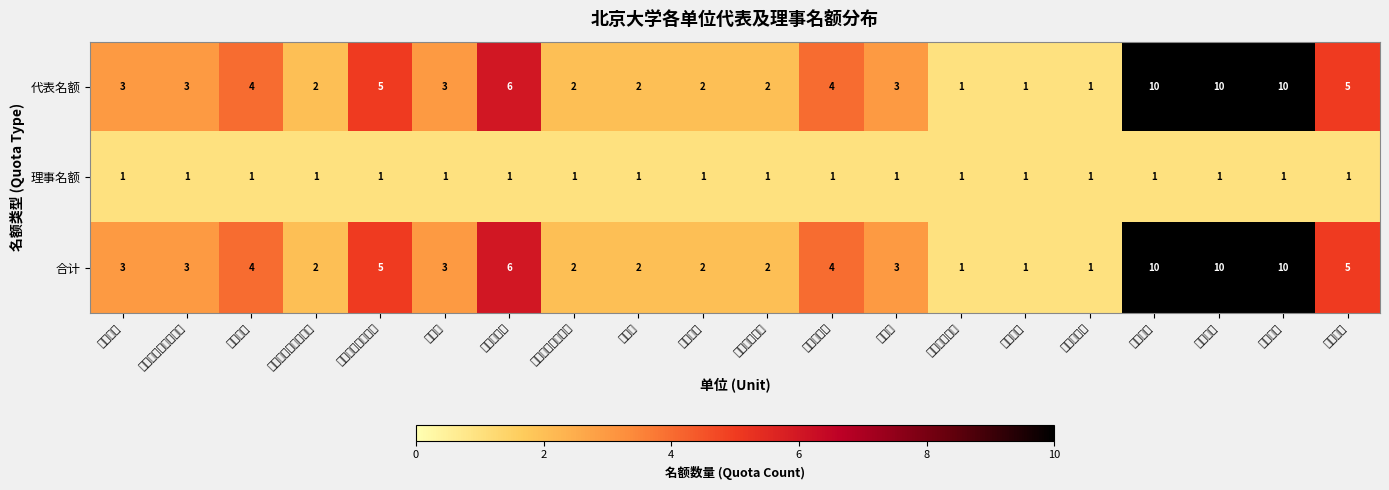

What is the difference between the highest and lowest values at 信息科学技术学院?

4